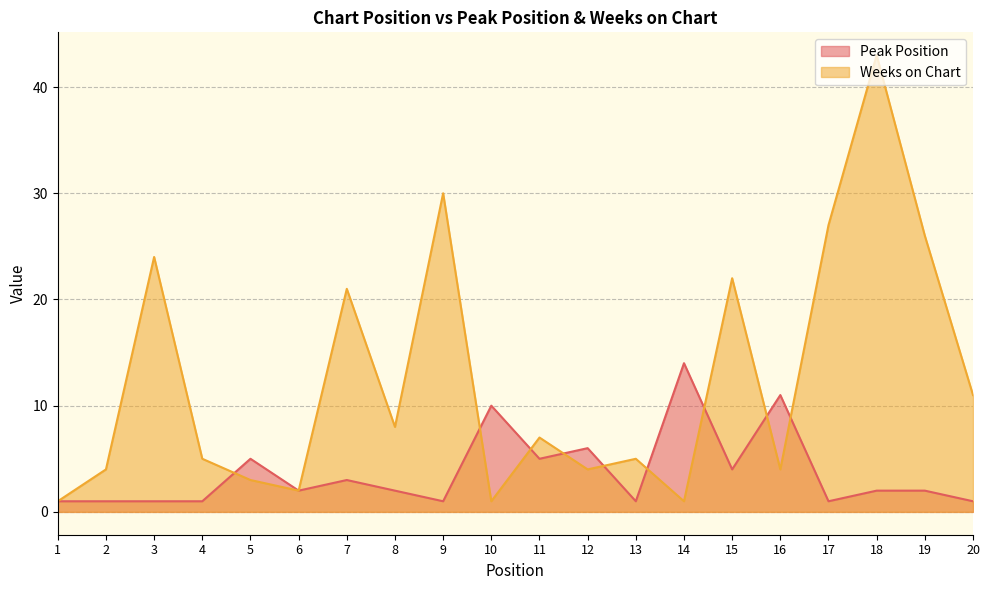

How many data points in Peak Position are less than 2?

8